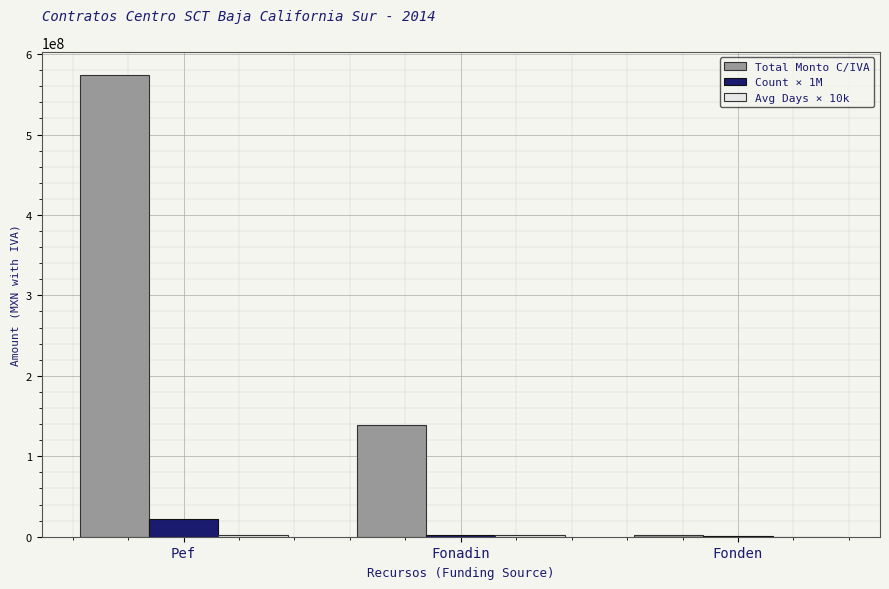

At which category is the sum across all series the highest?

Pef